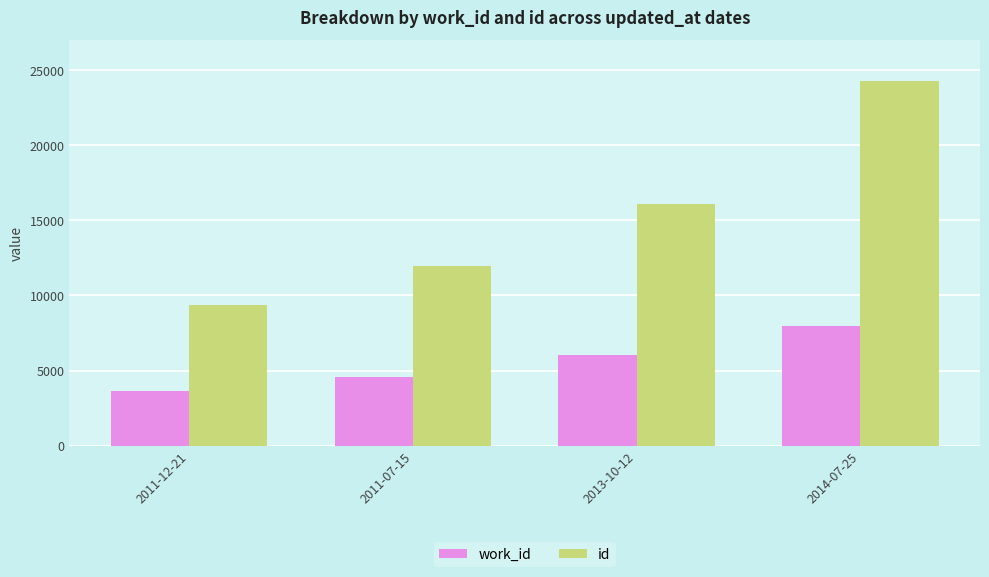

List the series in order of their overall mean, lowest first.

work_id, id